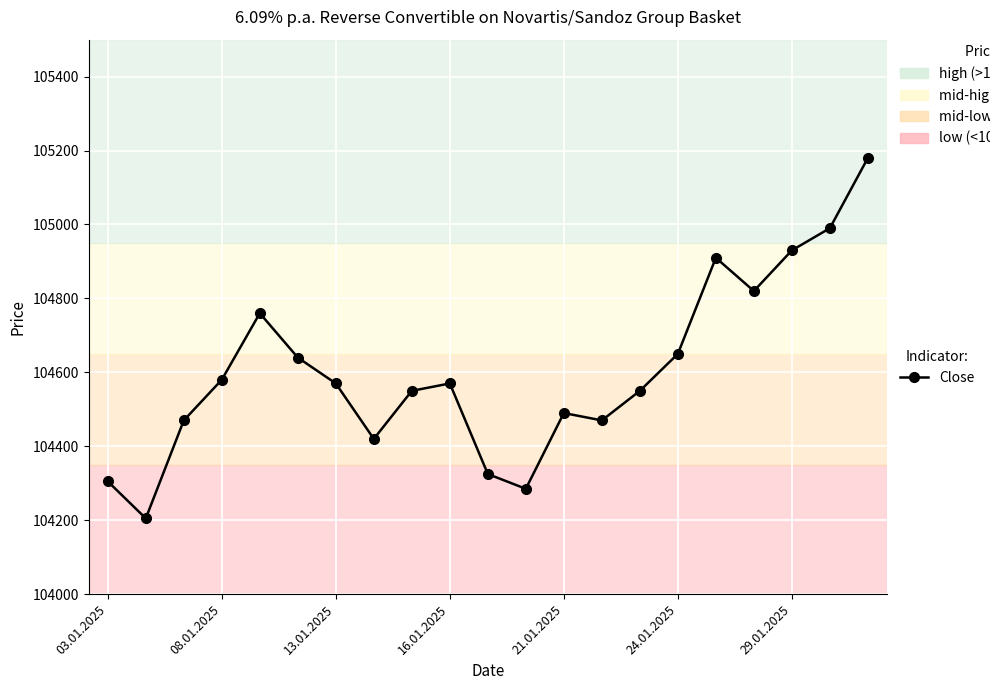

True or false: there are more than 0 points higher than both neighbors.

True